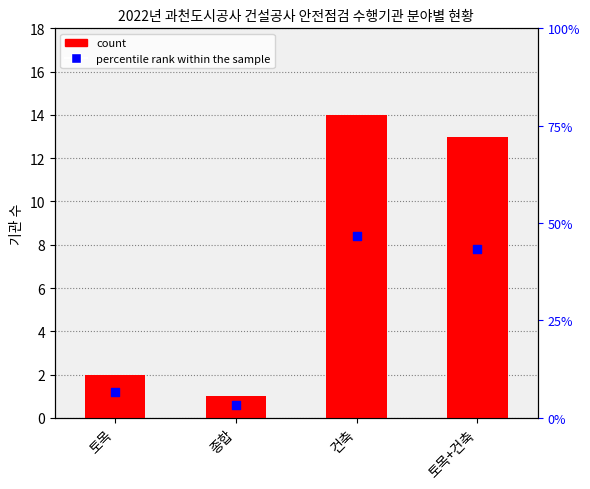

Is the value of count at 토목 greater than the value of percentile rank within the sample at 토목?

Yes